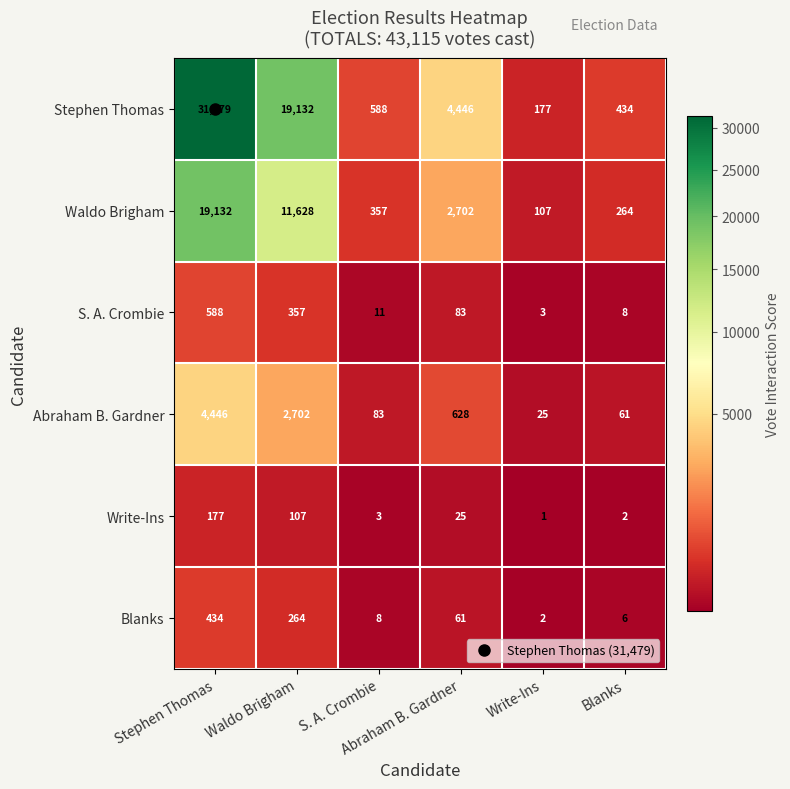

What is the maximum value shown in the chart?

31479